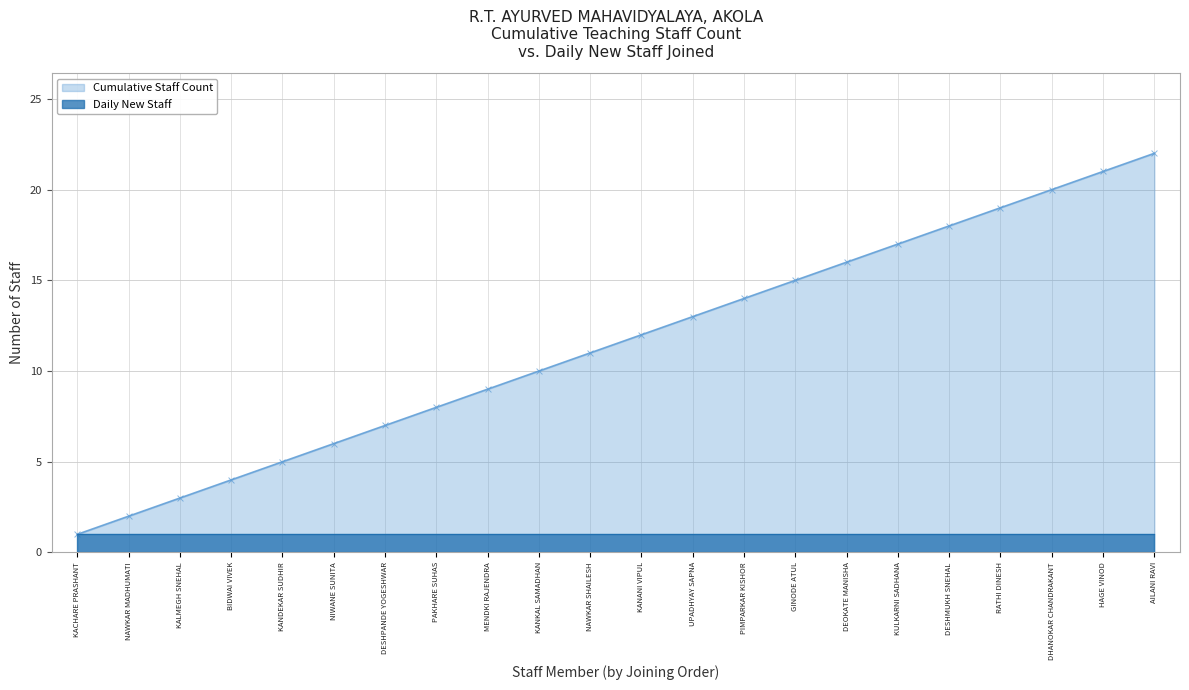

Between DESHMUKH SNEHAL and KALMEGH SNEHAL, which is larger?

DESHMUKH SNEHAL